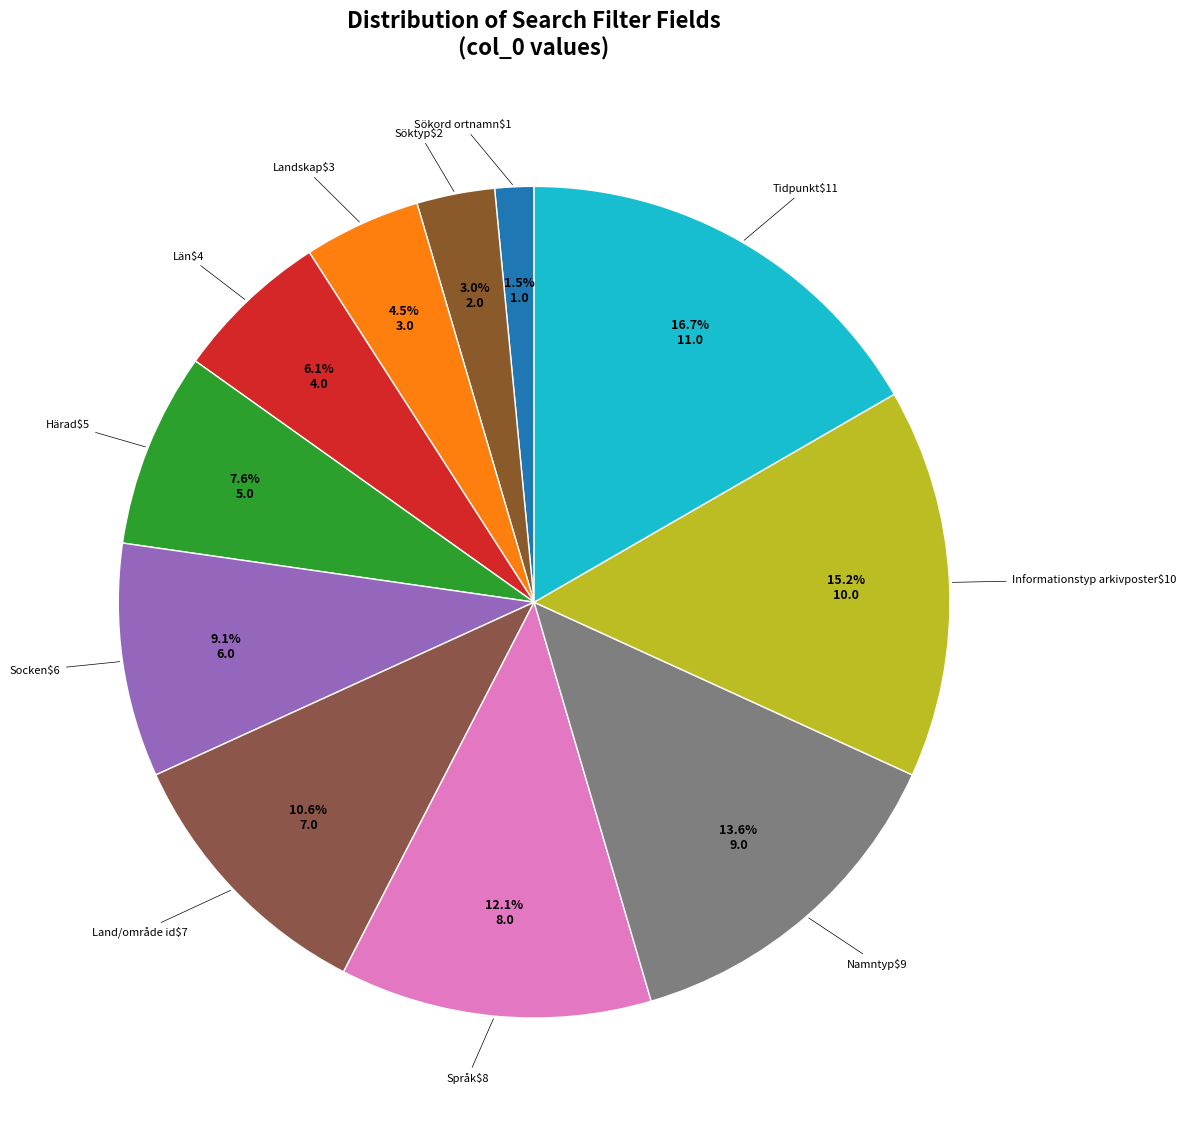

Which category has the smallest portion of the pie?

Sökord ortnamn